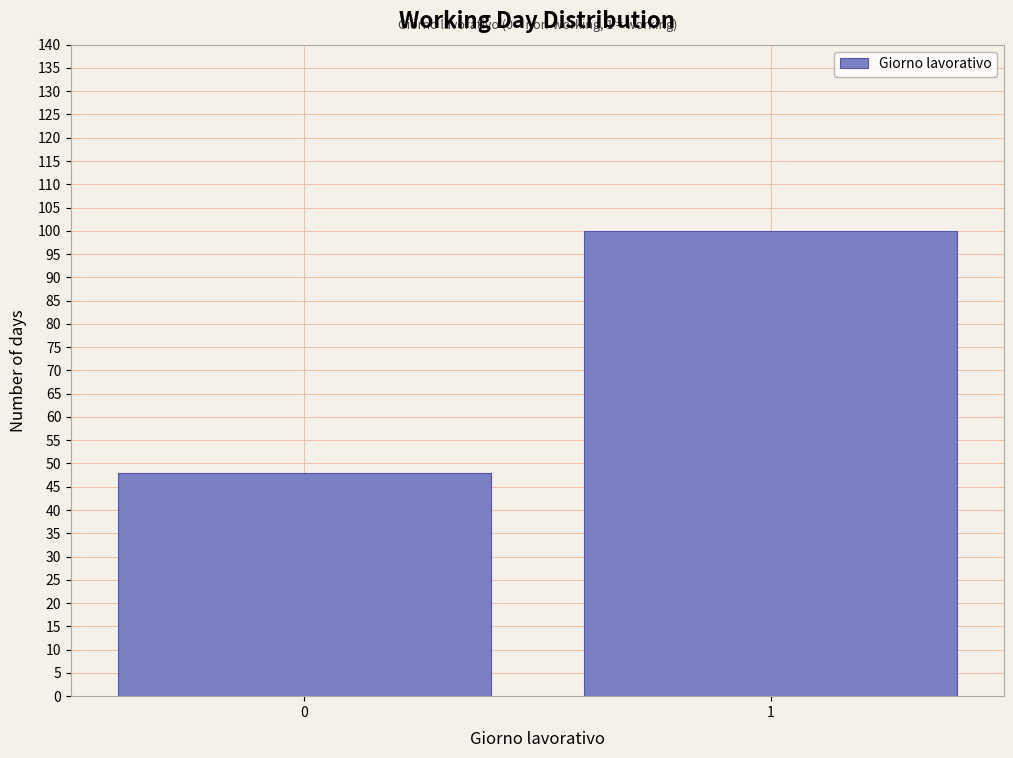

Reading right to left, list all the values displayed in this chart.

1=100	0=48